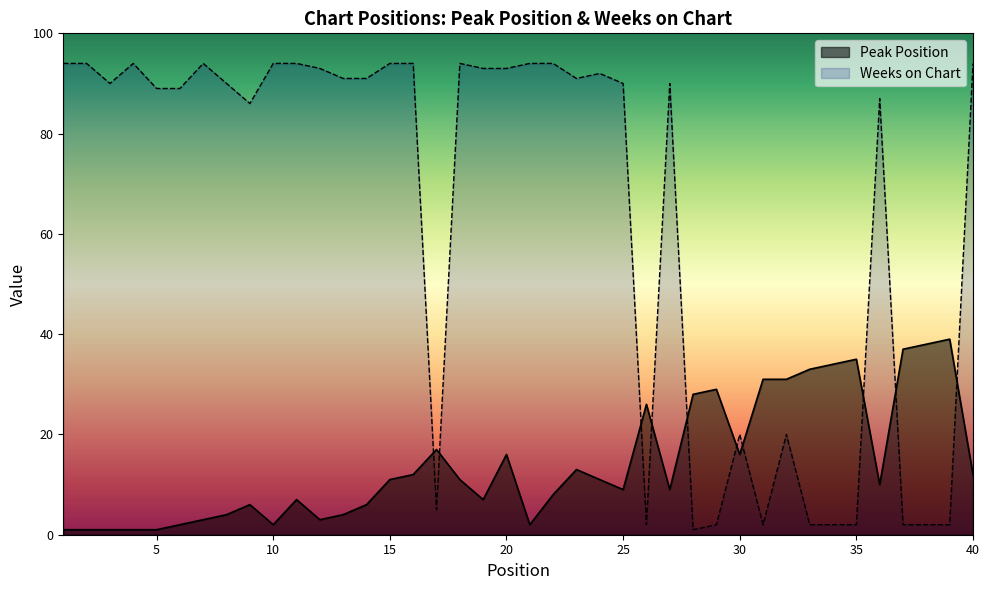

How many times do Peak Position and Weeks on Chart cross each other?

10